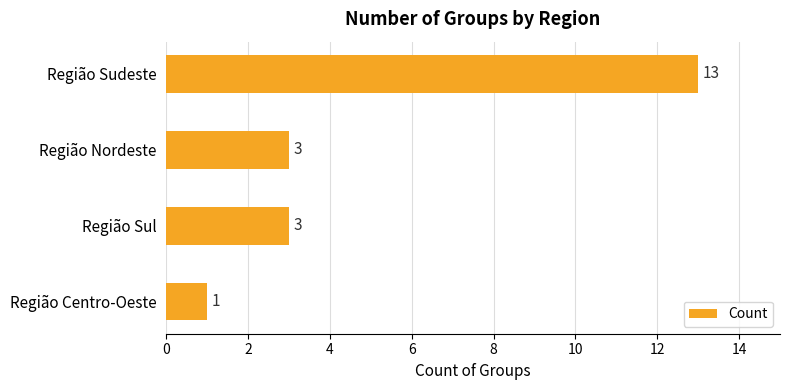

What is the label of the 4th bar from the bottom?

Região Sudeste